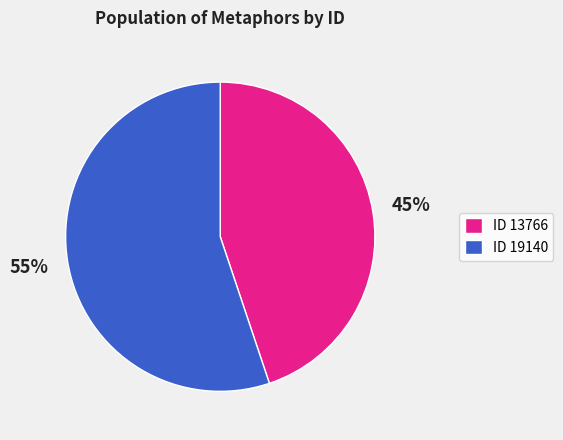

What is the majority slice?

ID 19140